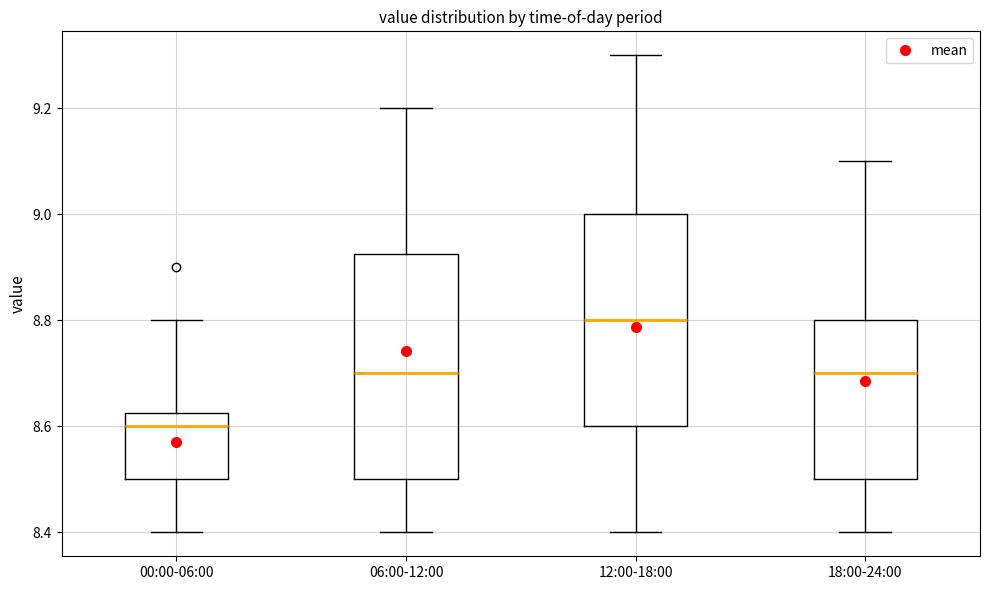

Where does the median line of the box for 12:00-18:00 sit on the y-axis? The values are not printed on the chart, so give them approximately, as read against the axis.

8.80